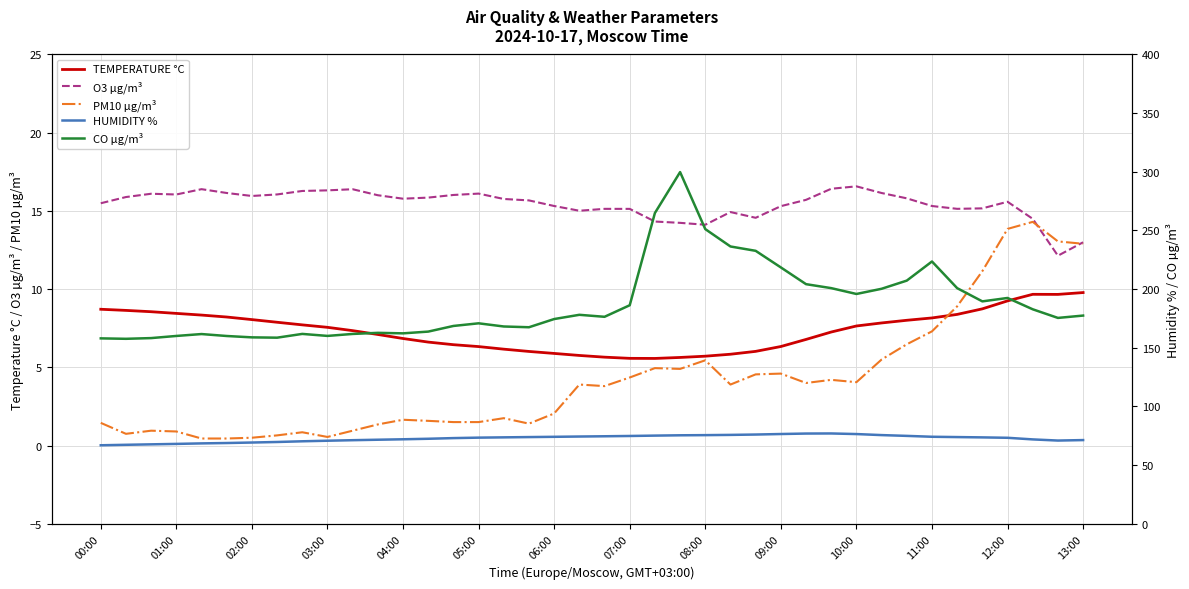

True or false: O3 µg/m³ and TEMPERATURE °C intersect in this chart.

False